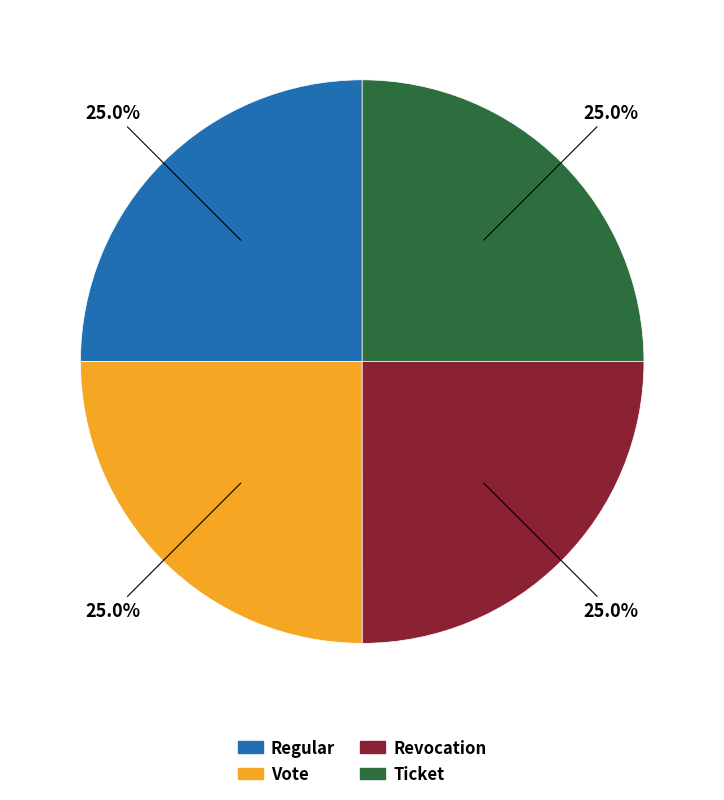

The Regular slice represents 18% of the pie. True or false?

False